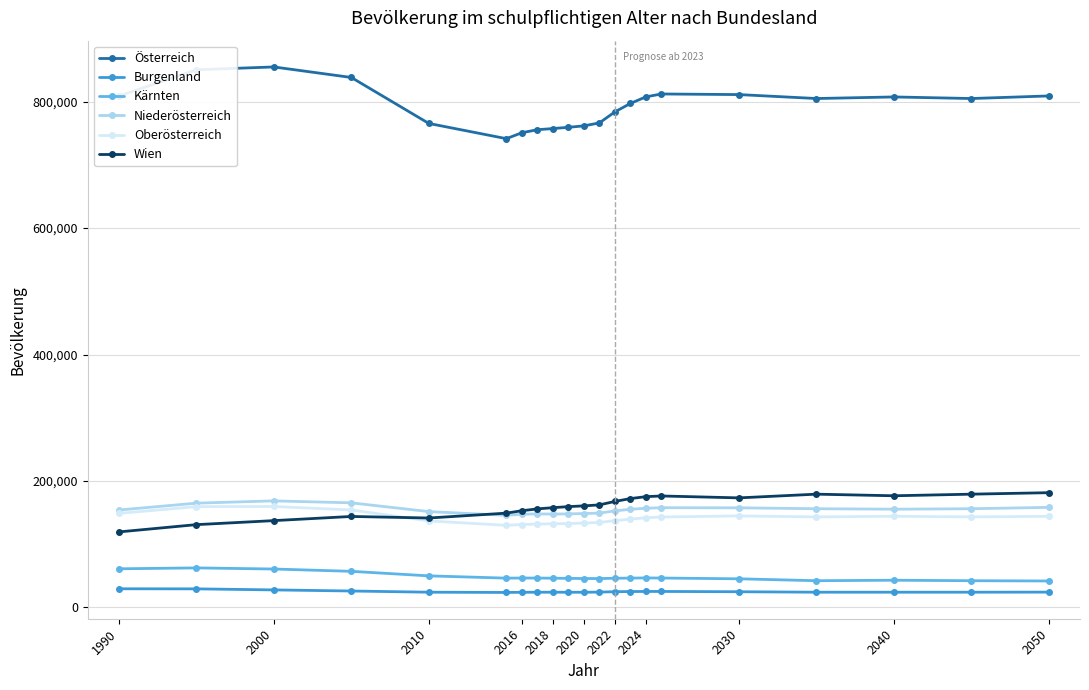

True or false: Kärnten and Österreich cross at least once.

False